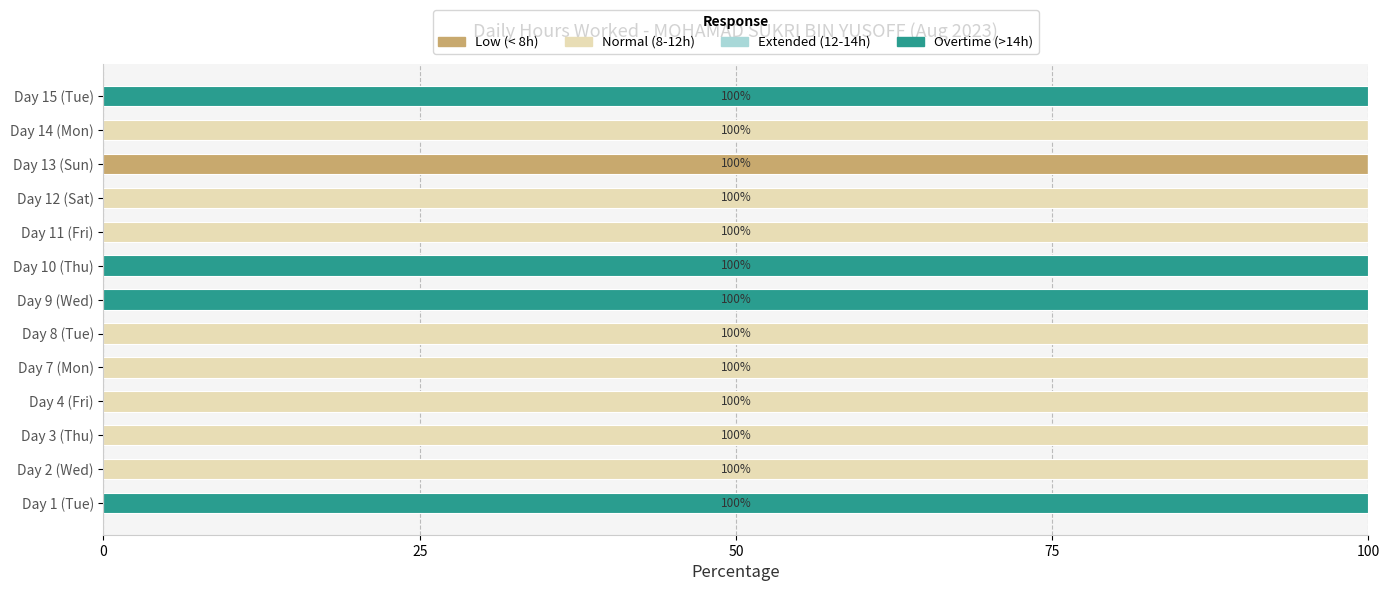

At which label does Low (< 8h) reach its peak?

Day 13 (Sun)